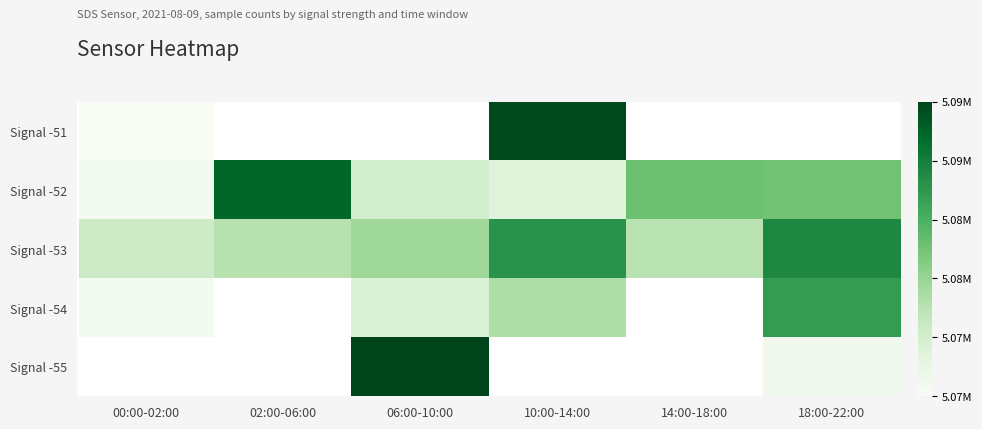

The value of Signal -52 at 14:00-18:00 is 0.9. True or false?

False